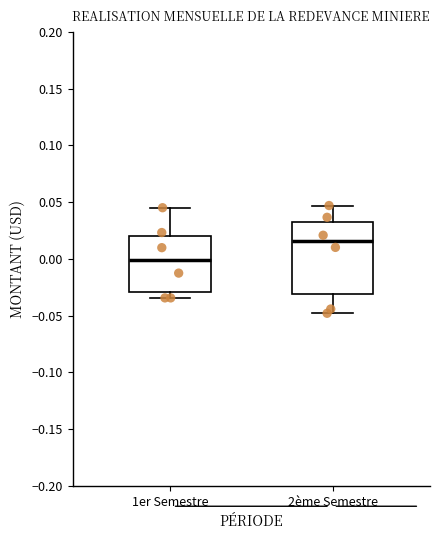

Reading left to right, read every box against the y-axis: the position of its median line, the range the box covers, and the ends of its whiskers. The values are not printed on the chart, so give them approximately, as read against the axis.

1er Semestre: median 0.000, box -0.030 to 0.020, whiskers -0.035 to 0.045
2ème Semestre: median 0.015, box -0.030 to 0.035, whiskers -0.050 to 0.045